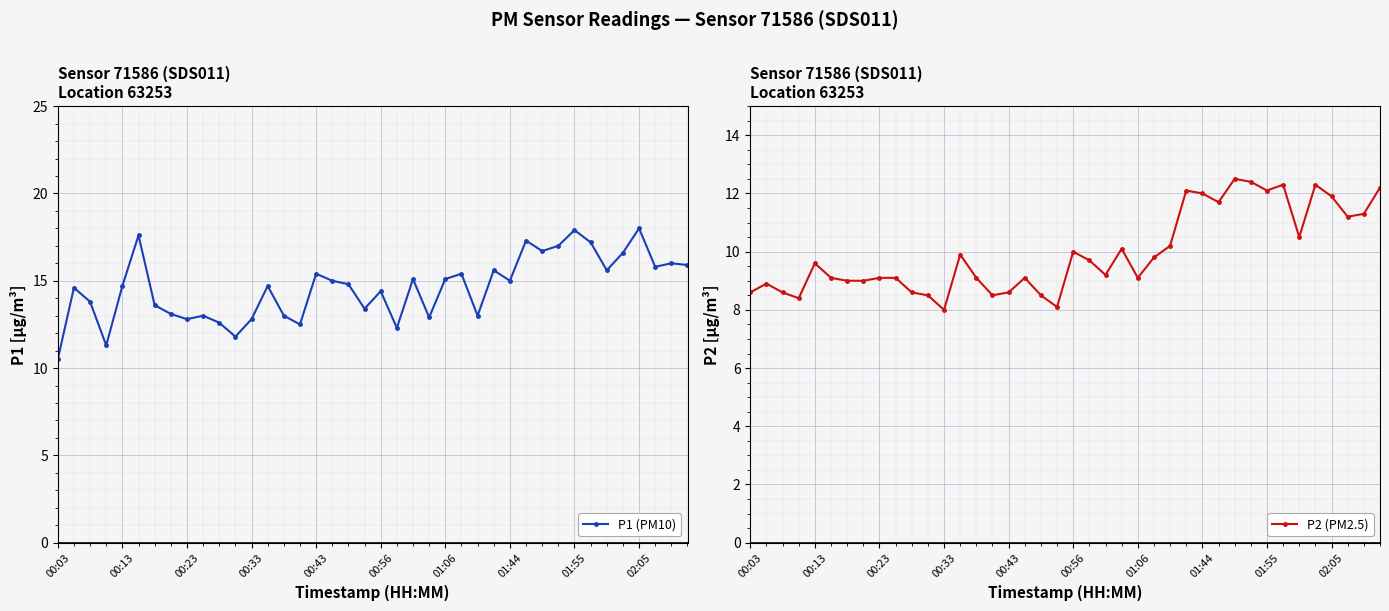

Read the P1 (PM10) value at 00:43.

15.4